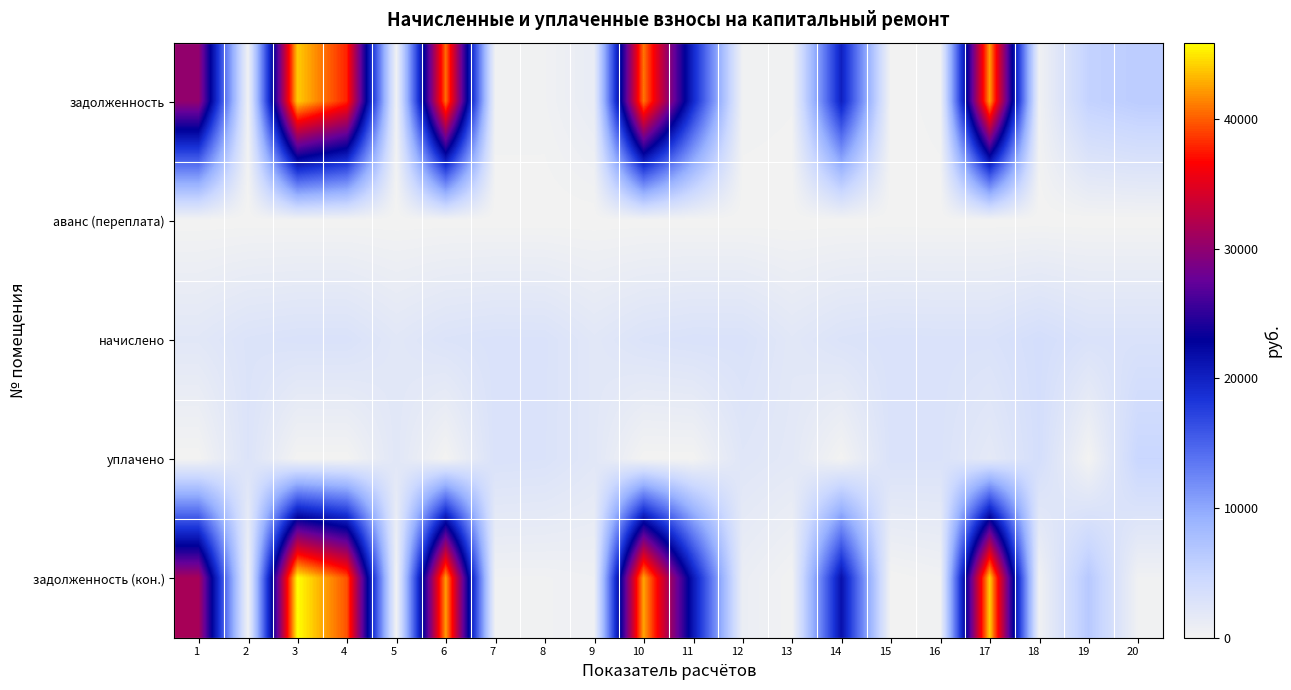

Which has a higher value, 6 or 16?

6